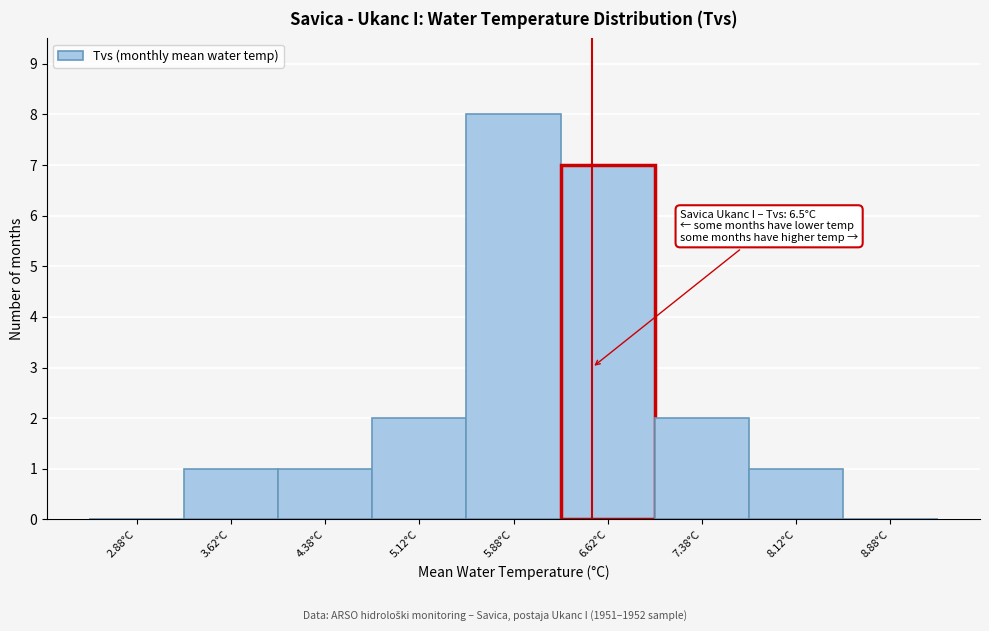

Which range on the x-axis has the tallest bar?

5.50 to 6.25